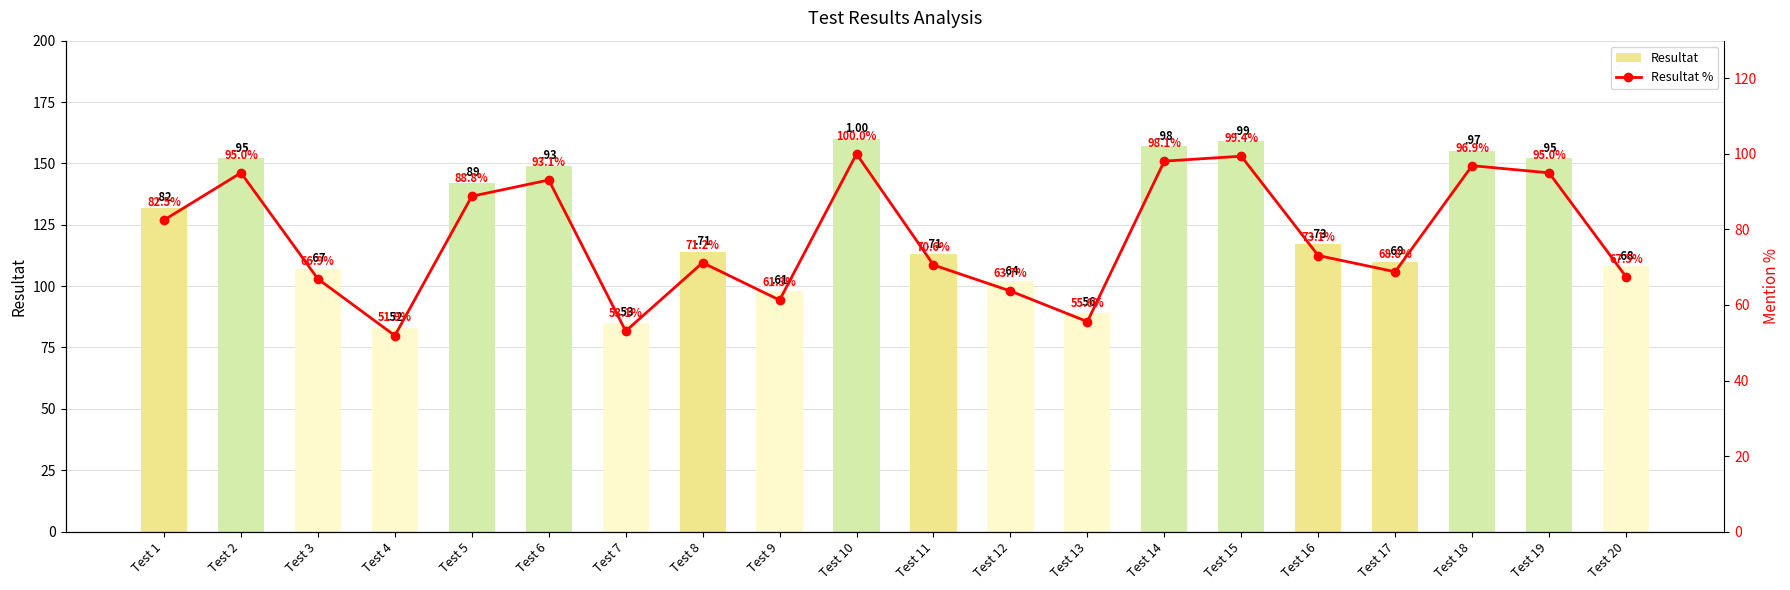

What is the difference between the maximum and minimum values in the Resultat series?

77.0